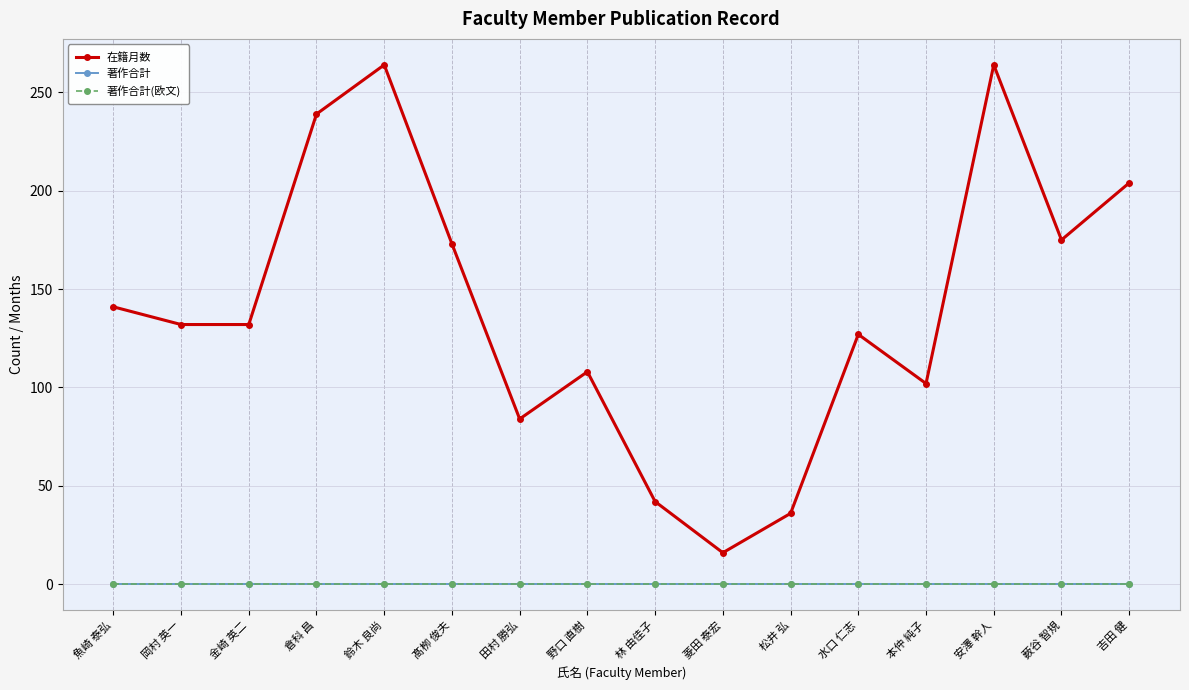

Where does the 在籍月数 series first go above 132?

魚崎 泰弘